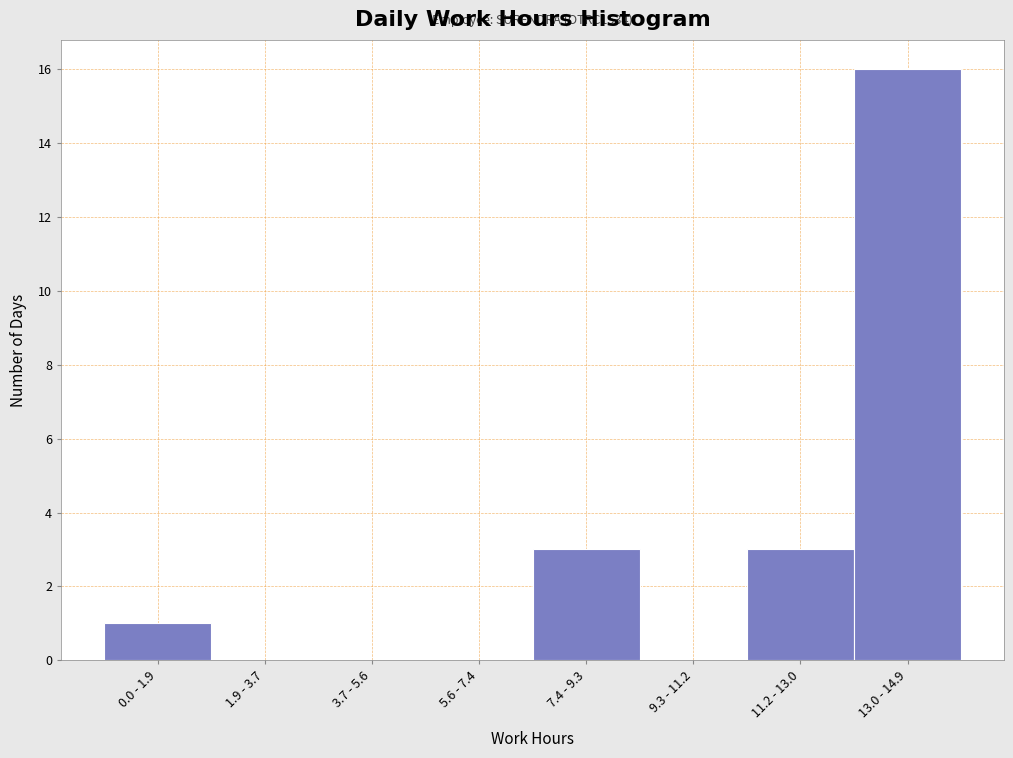

Reading right to left, what are all the values shown in this chart?

13.0 - 14.9=16	11.2 - 13.0=3	9.3 - 11.2=0	7.4 - 9.3=3	5.6 - 7.4=0	3.7 - 5.6=0	1.9 - 3.7=0	0.0 - 1.9=1